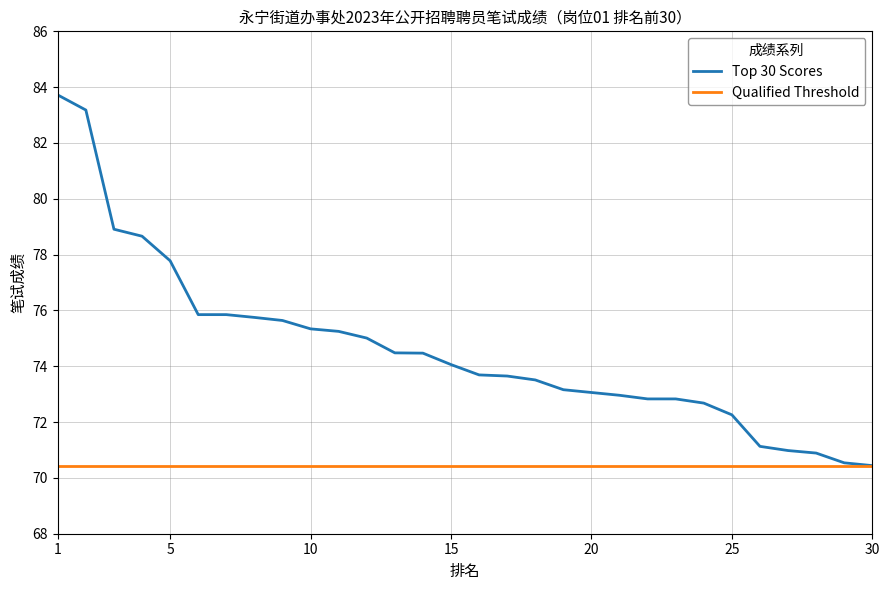

Which series has the largest total across all categories?

Top 30 Scores